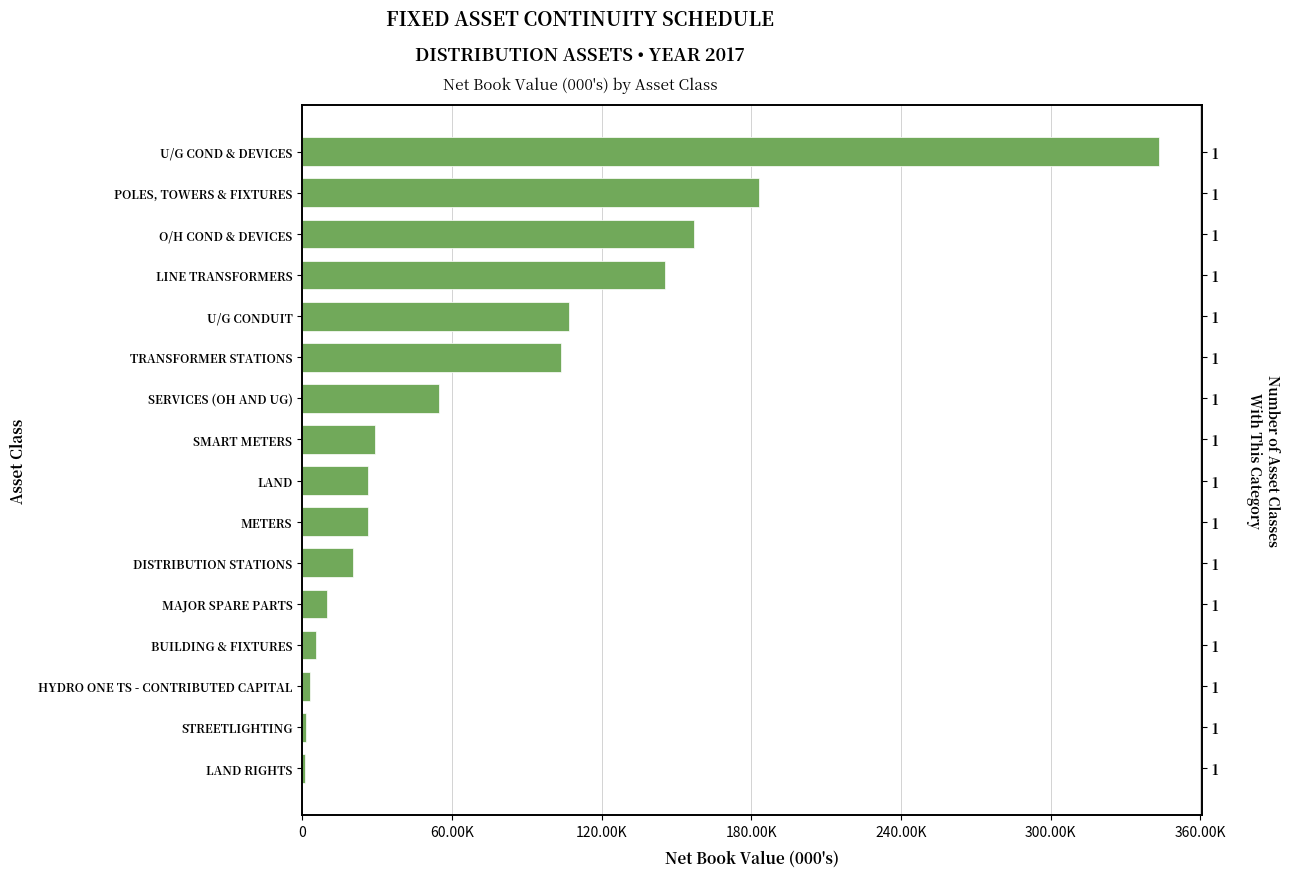

What is the value of the 7th bar from the left?

26262